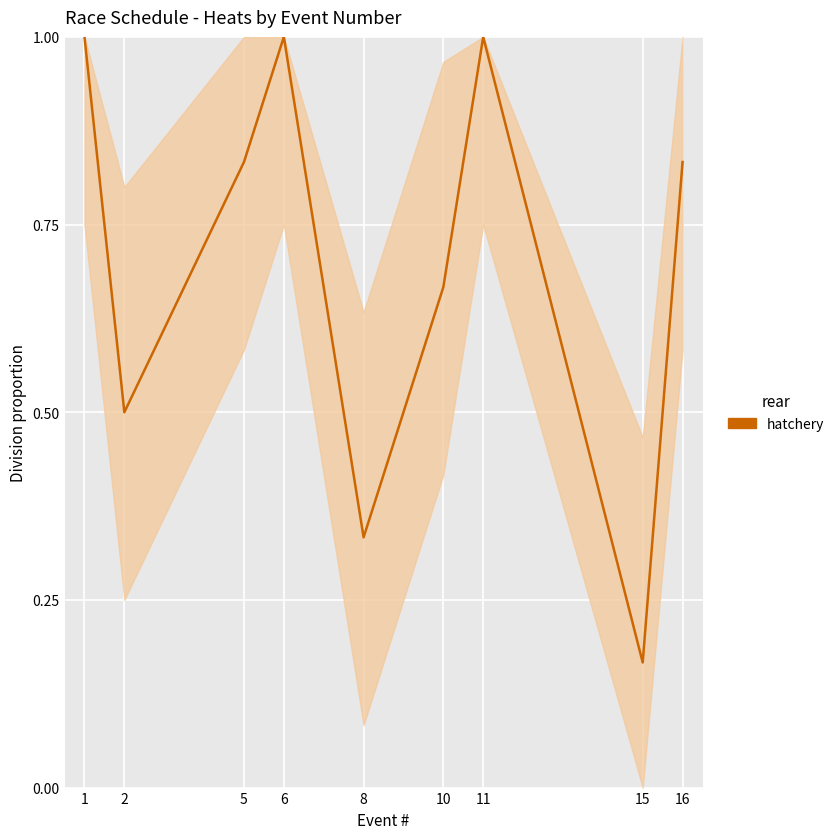

How many series are shown in this chart?

1